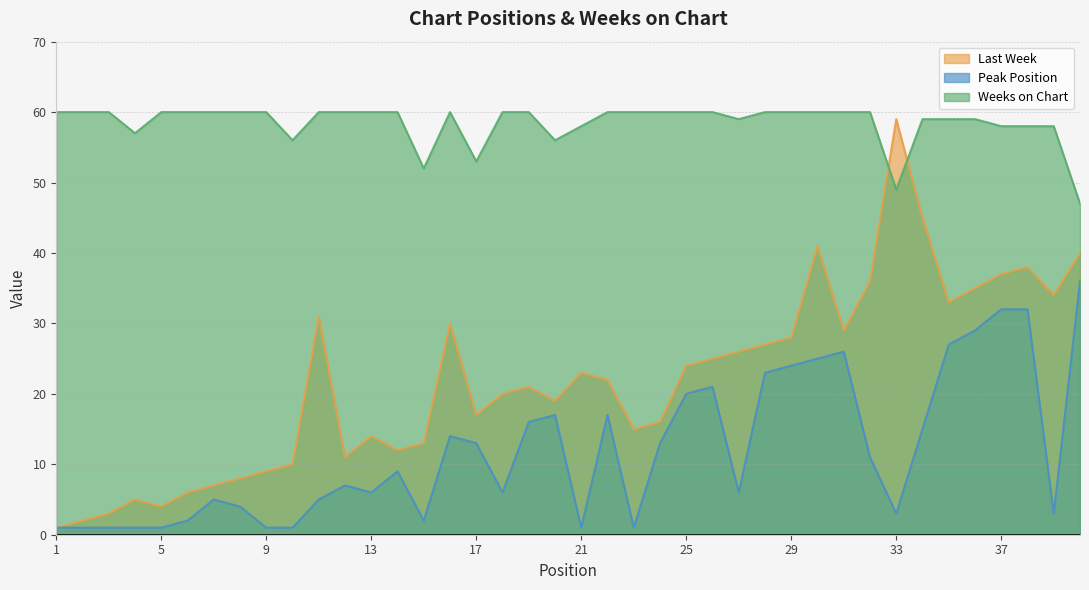

True or false: Last Week has more than 1 points higher than both neighbors.

True